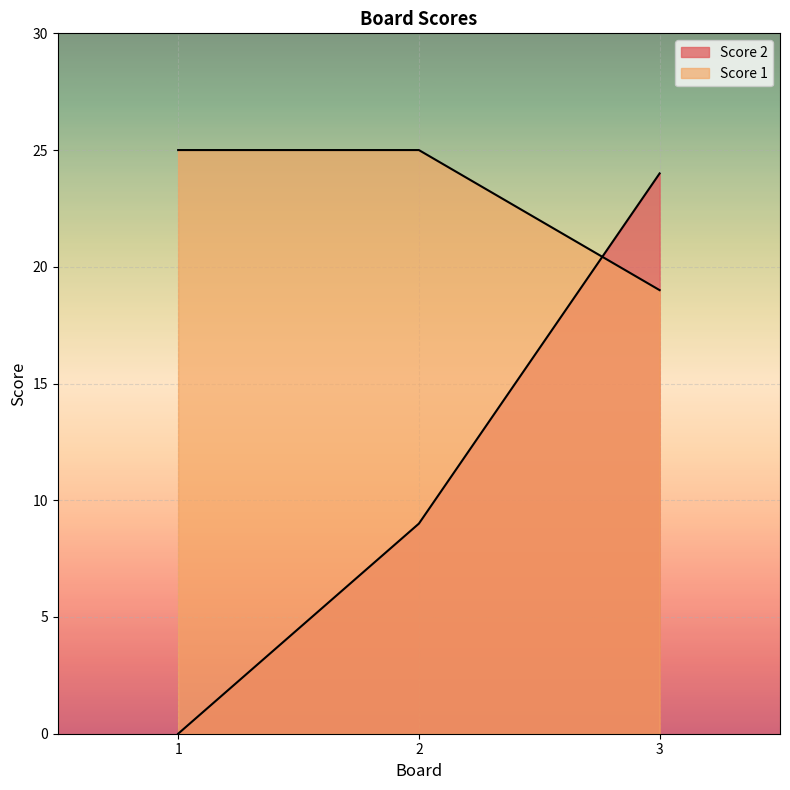

What is the maximum value for Score 1?

25